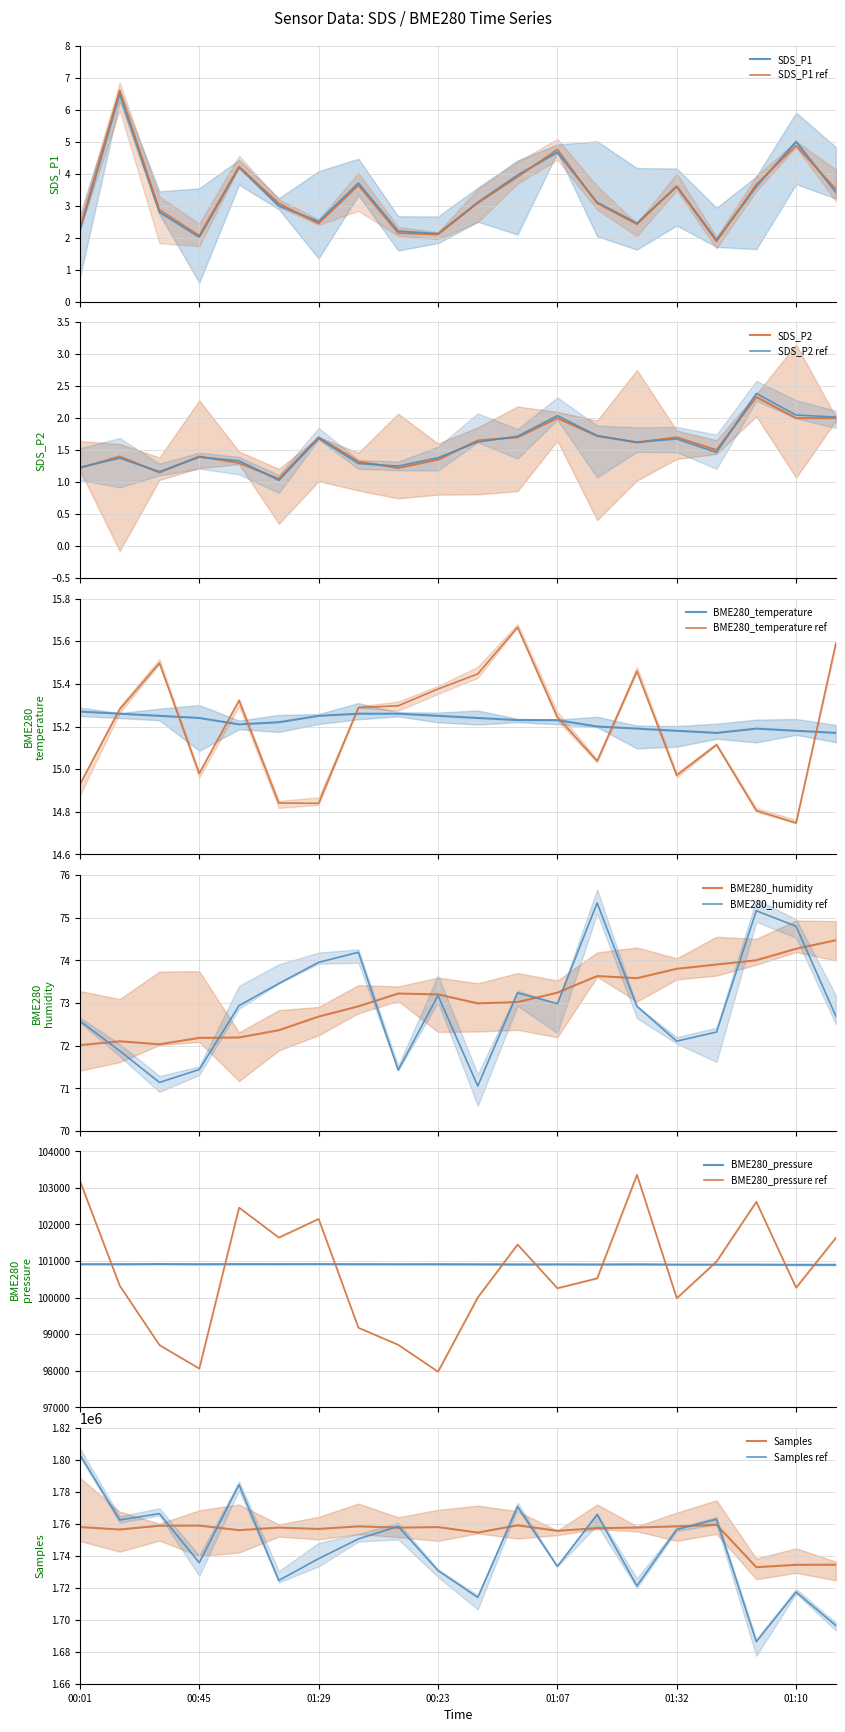

True or false: SDS_P1 and BME280_pressure_norm intersect in this chart.

False